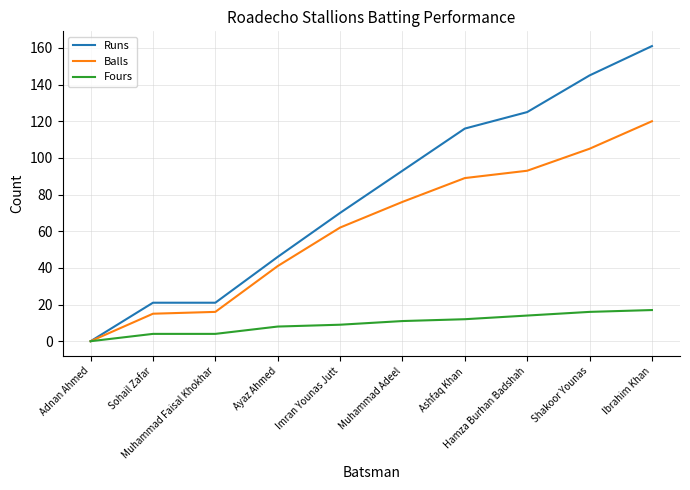

What is the difference between the maximum and minimum values in the Balls series?

120